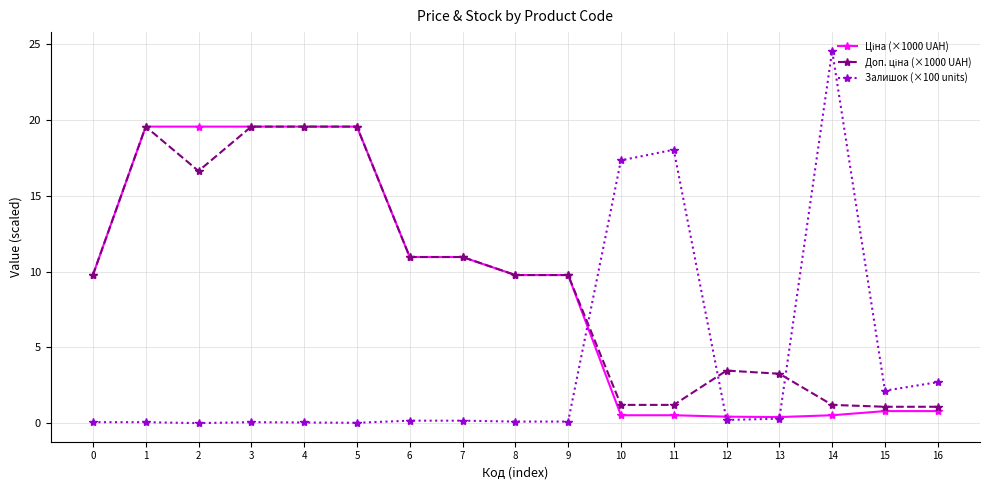

Which label corresponds to the largest value in the chart?

14